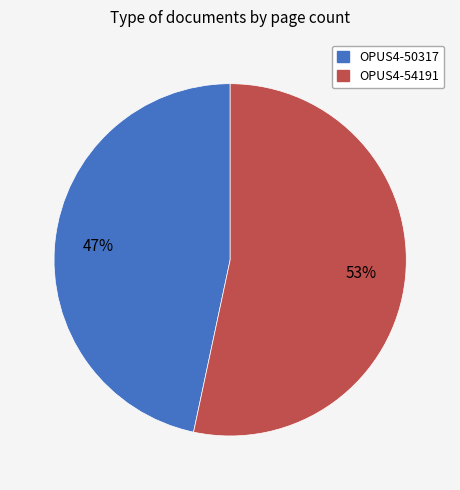

To the nearest percent, what portion does OPUS4-54191 represent?

53%